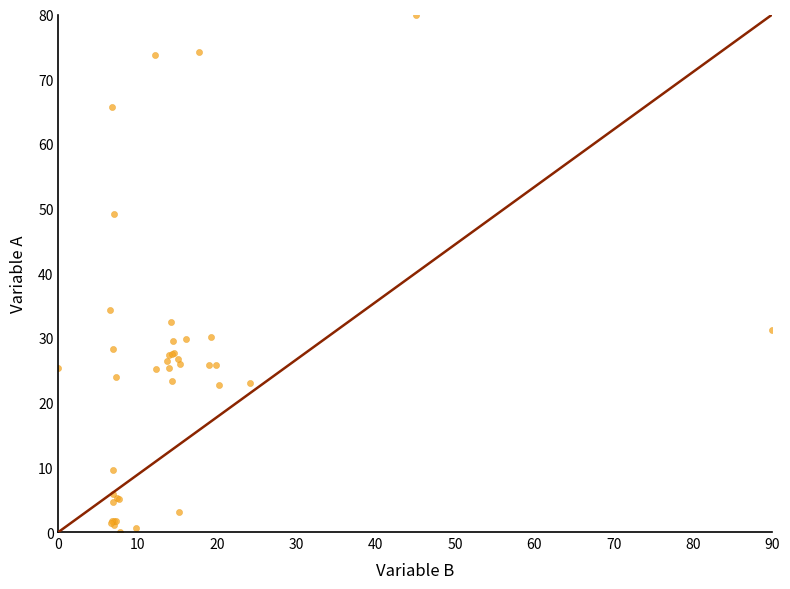

What Y value in the scatter plot is closest to 40?

34.4